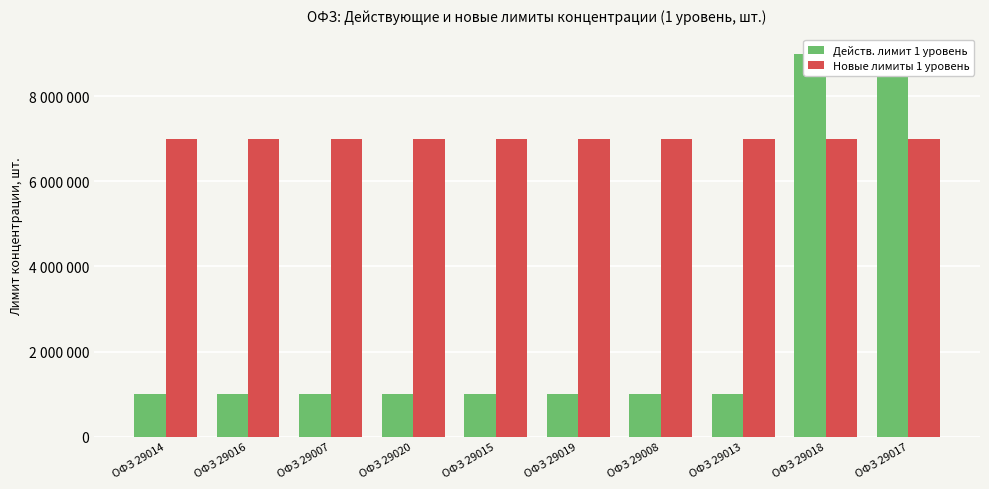

At which category is the sum across all series the highest?

ОФЗ 29018